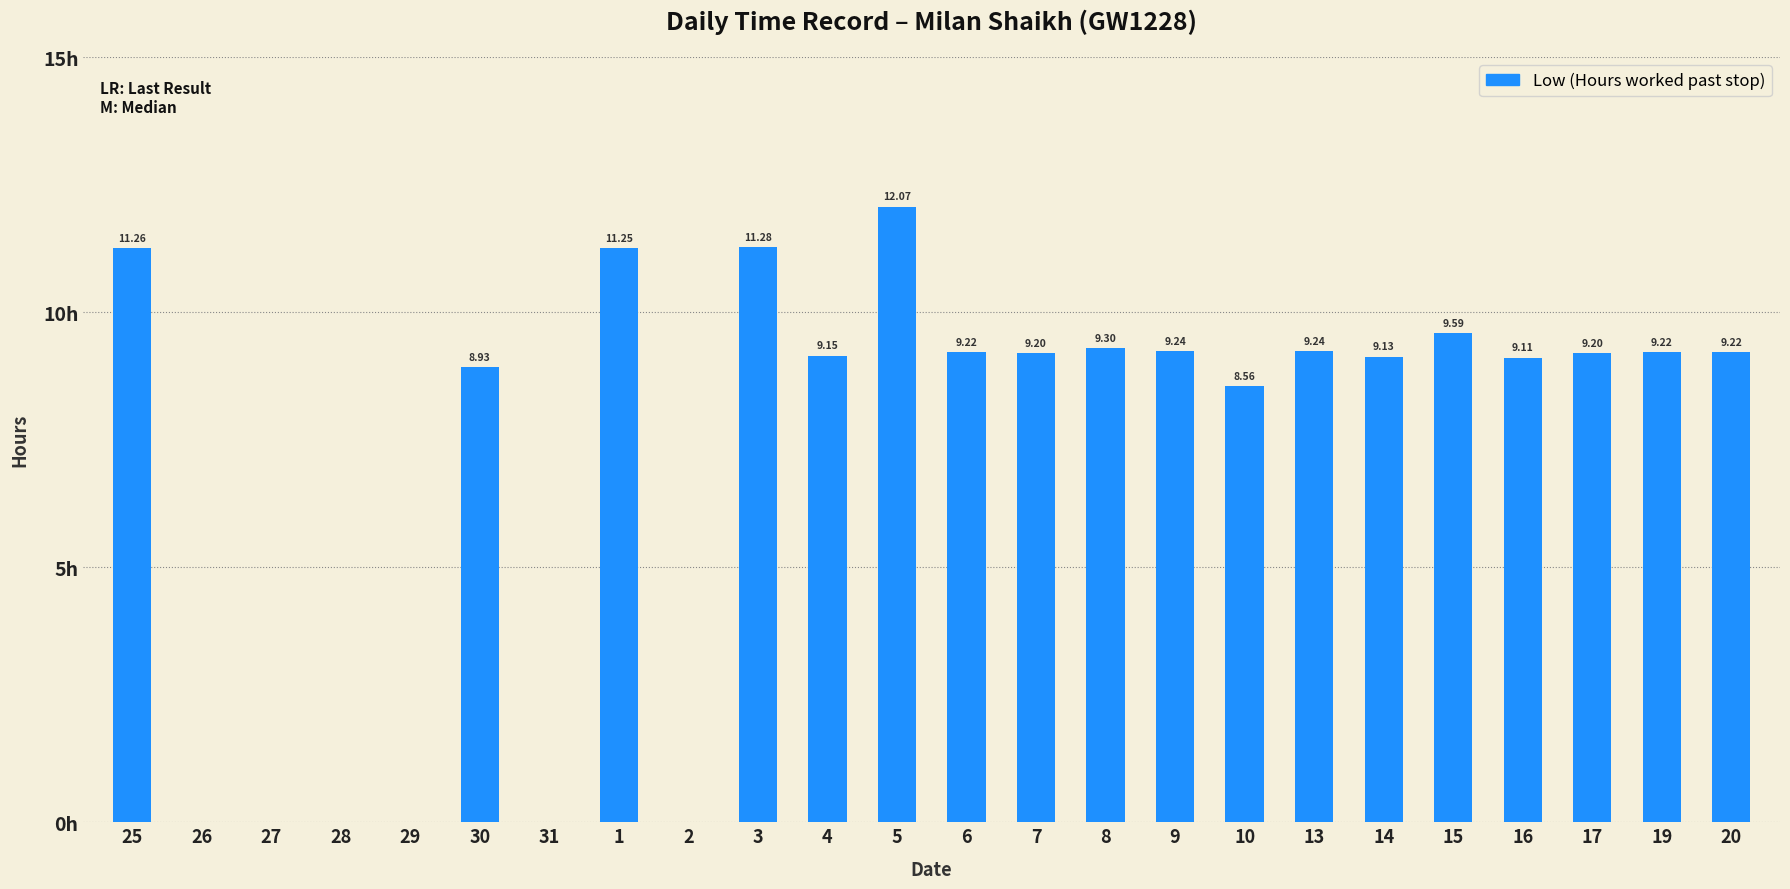

Which has a higher value, 30 or 6?

6